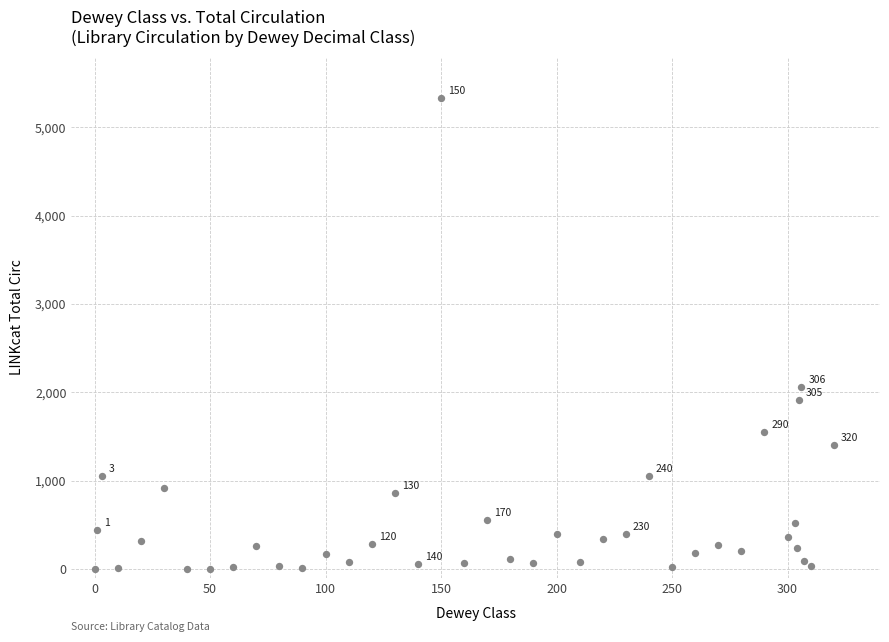

What is the range of X values (max minus min)?

320